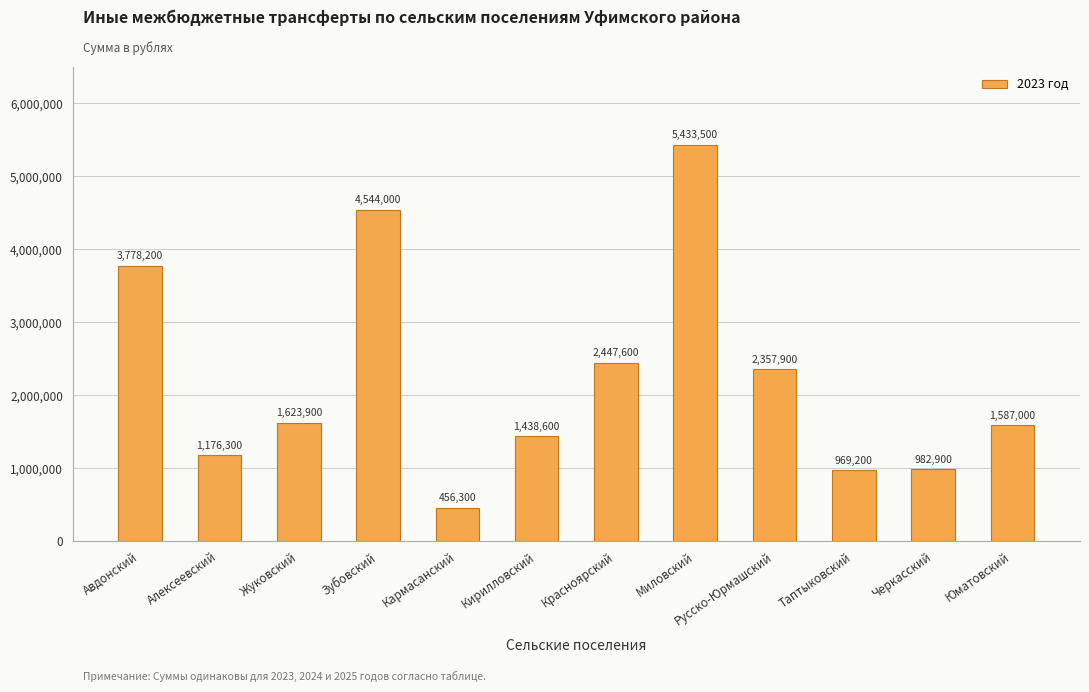

How many data points does each series have?

12